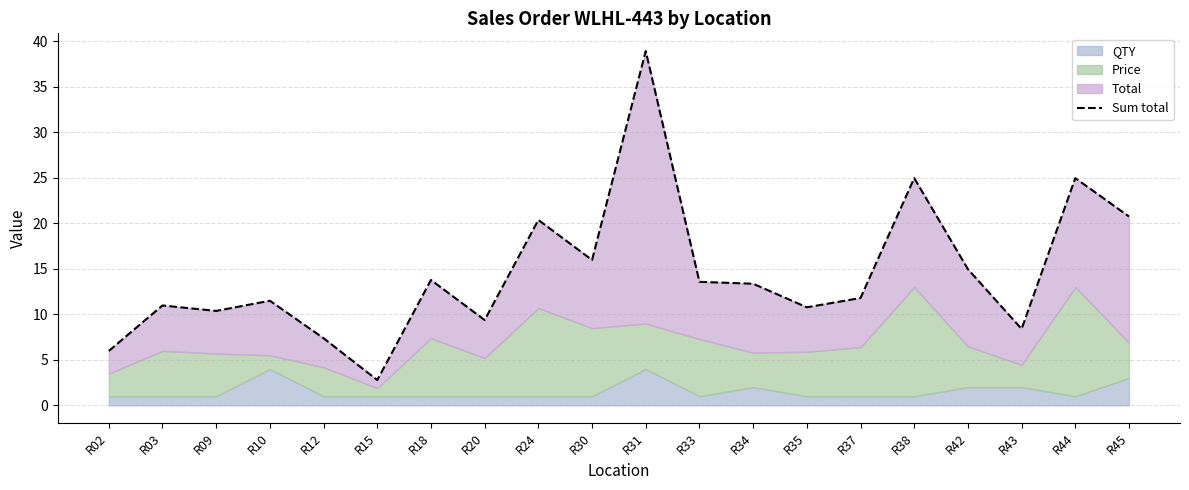

Where is the data nearest to the value 20?

R24